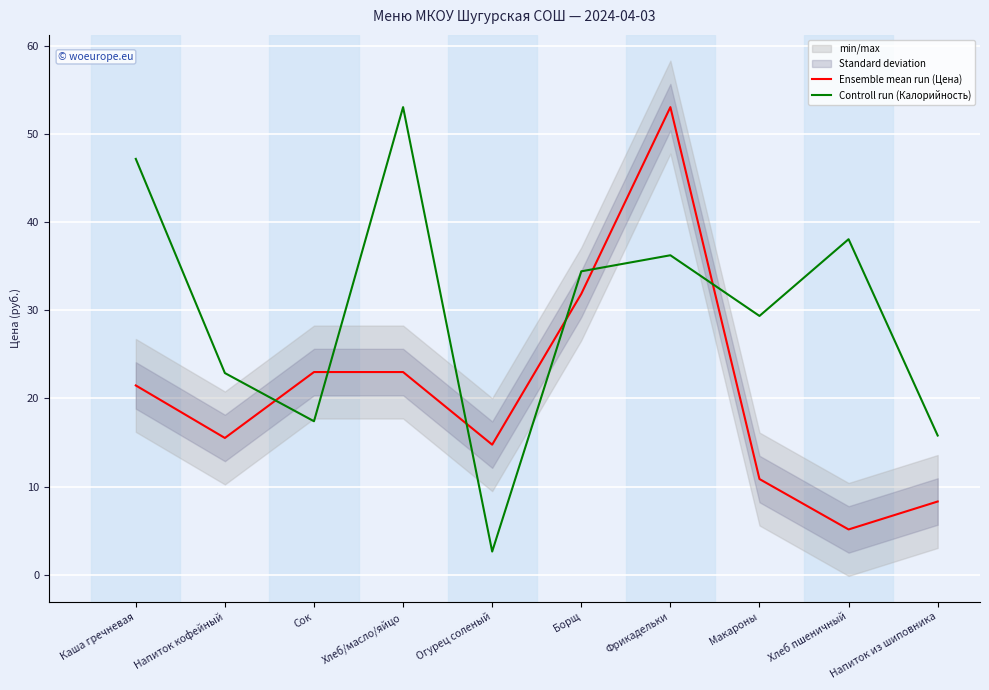

What are all the series names shown in the legend?

Ensemble mean run (Цена), Controll run (Калорийность)